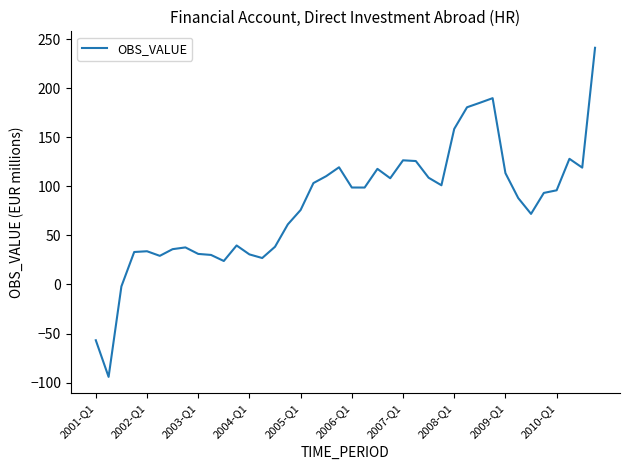

What is the difference between the maximum and second lowest values?

297.9